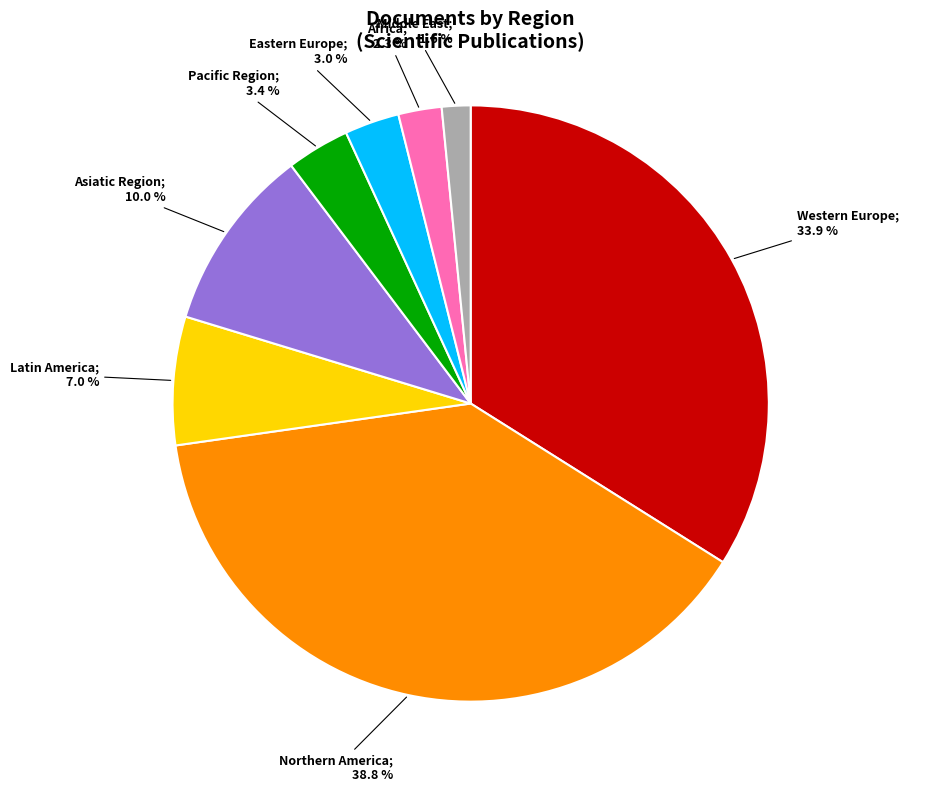

Count the number of slices in the pie.

8